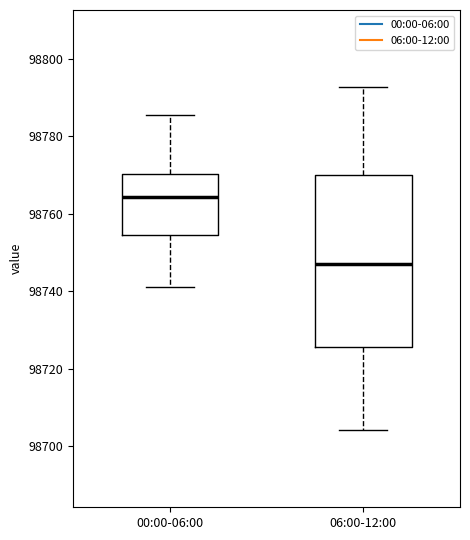

Reading left to right, transcribe this box plot: for each box, give where its median line is, the range the box spans, and where its two whiskers end, as read against the y-axis. The values are not printed on the chart, so give them approximately, as read against the axis.

00:00-06:00: median 98764, box 98754 to 98770, whiskers 98742 to 98786
06:00-12:00: median 98748, box 98726 to 98770, whiskers 98704 to 98792